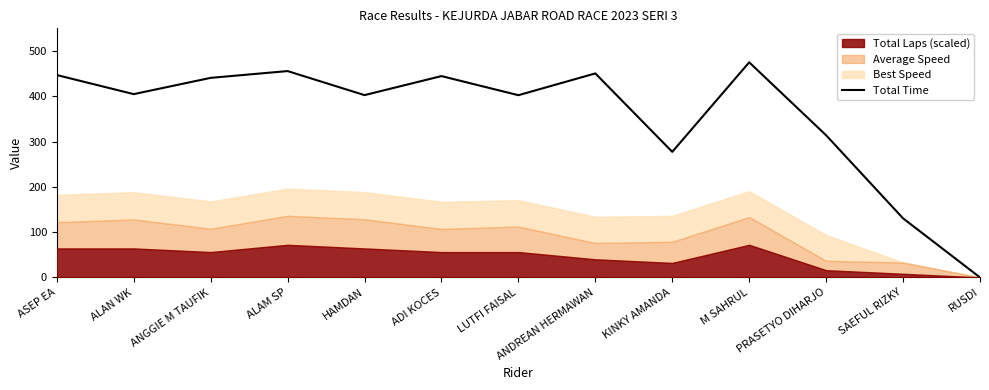

What is the value of the 9th point from the left?

277.3